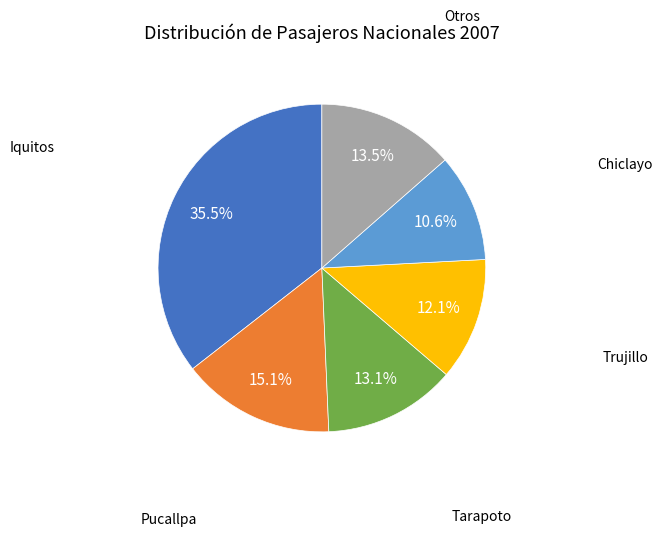

Which slice is the smallest?

Chiclayo